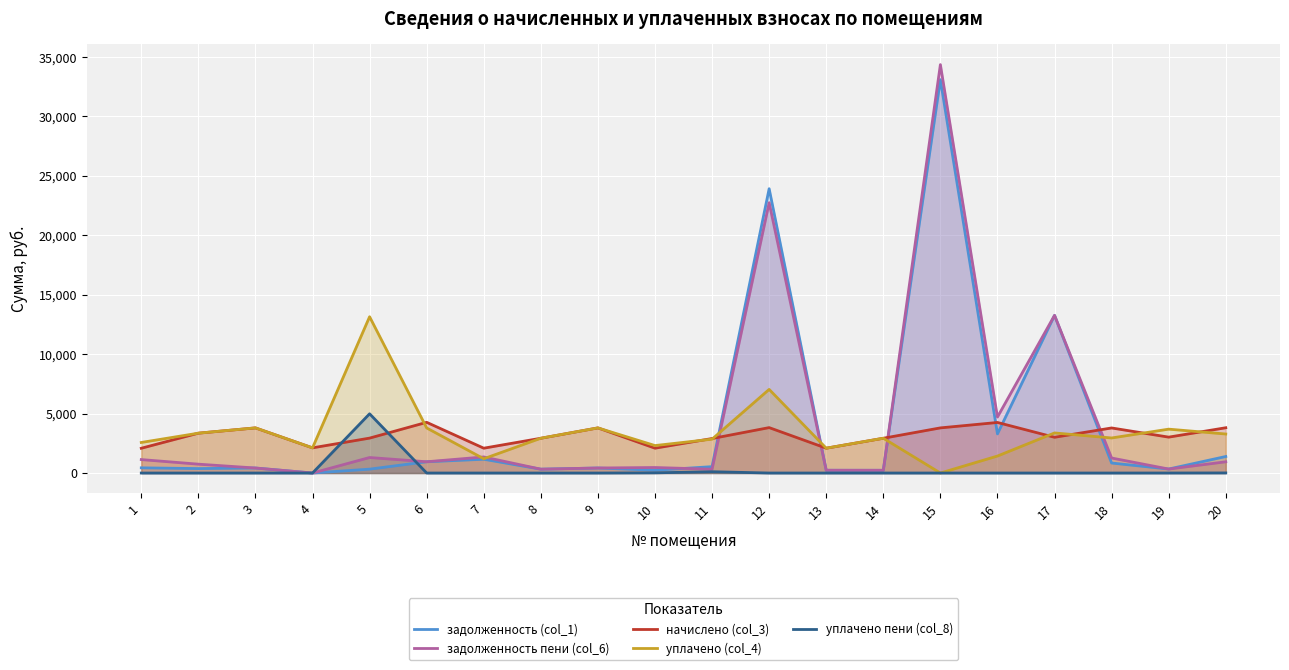

In задолженность (col_1), how many points are lower than both neighbors (excluding endpoints)?

7